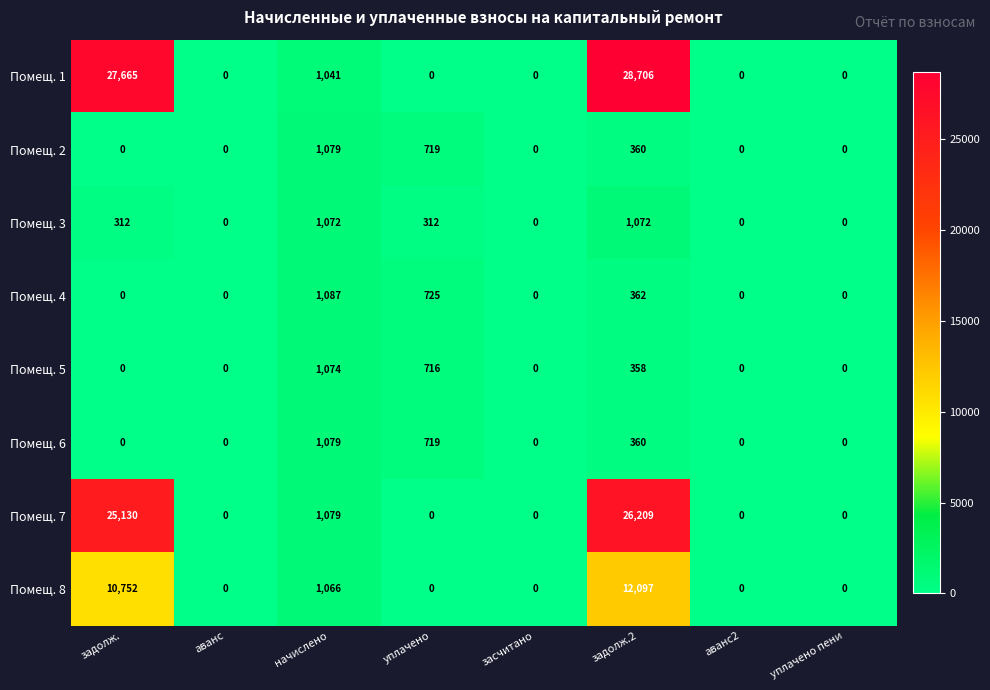

What is the highest value of the Помещ. 8 series?

12097